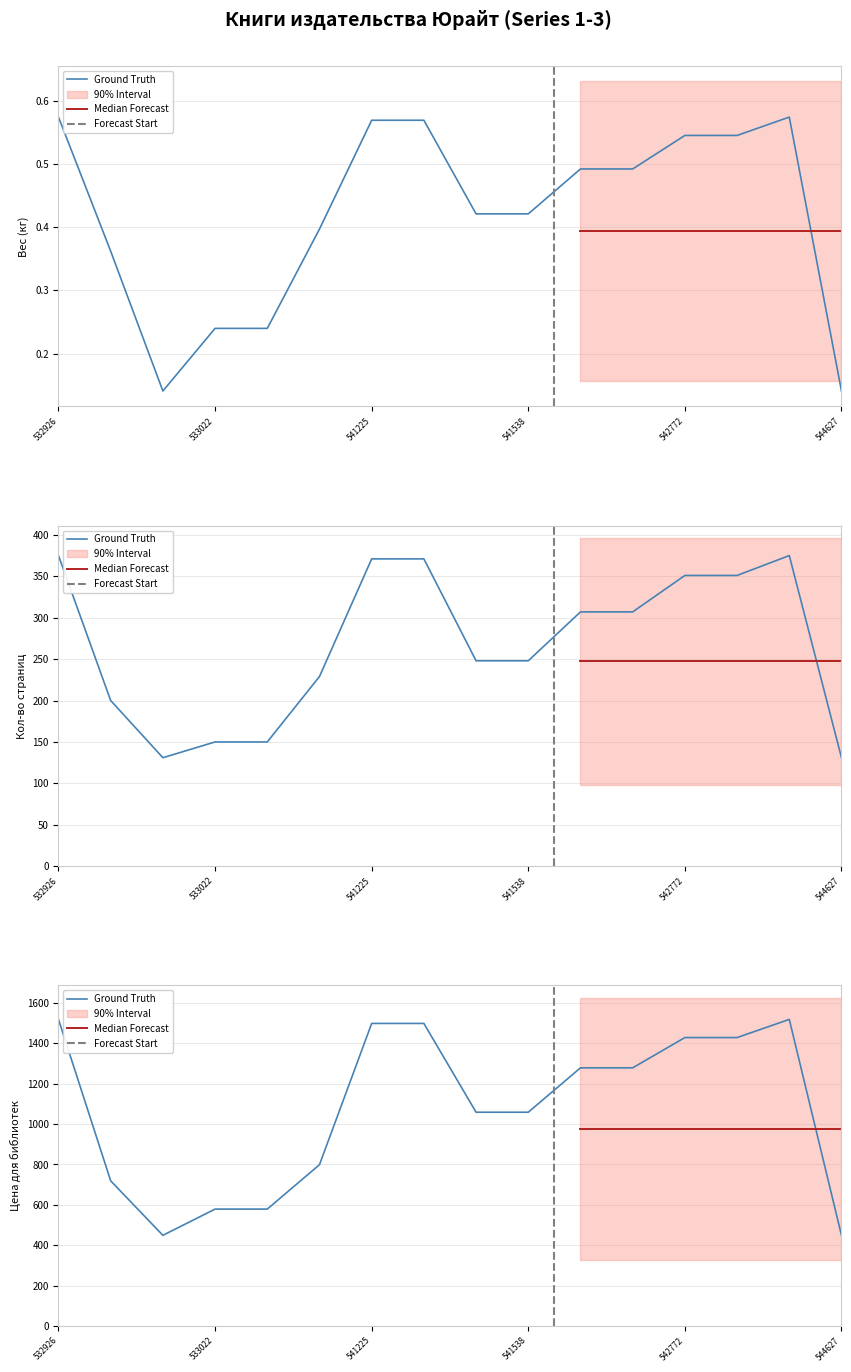

At which category is the sum across all series the highest?

532926